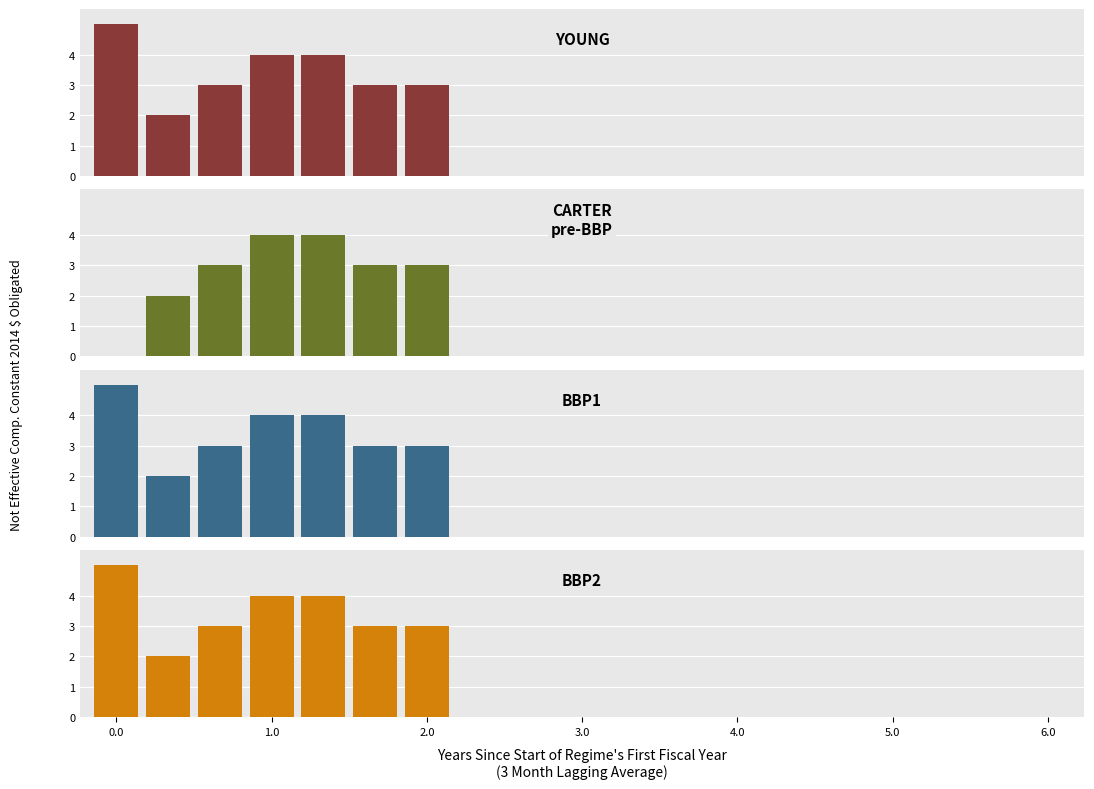

Does the chart contain any negative values?

No